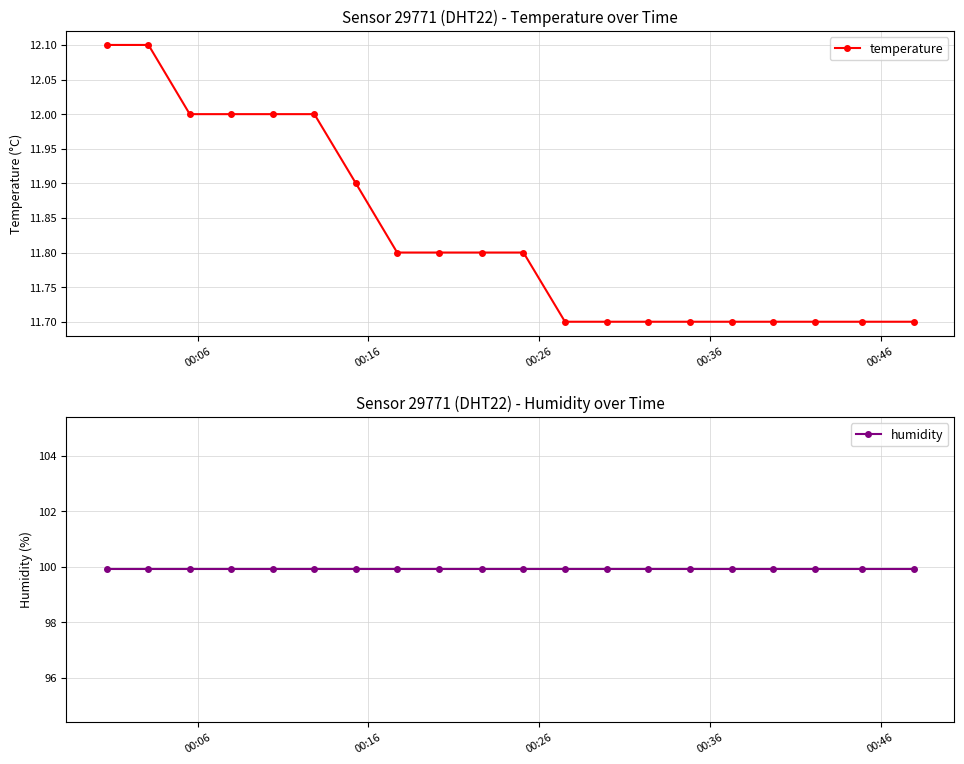

What is the highest value of the humidity series?

99.9